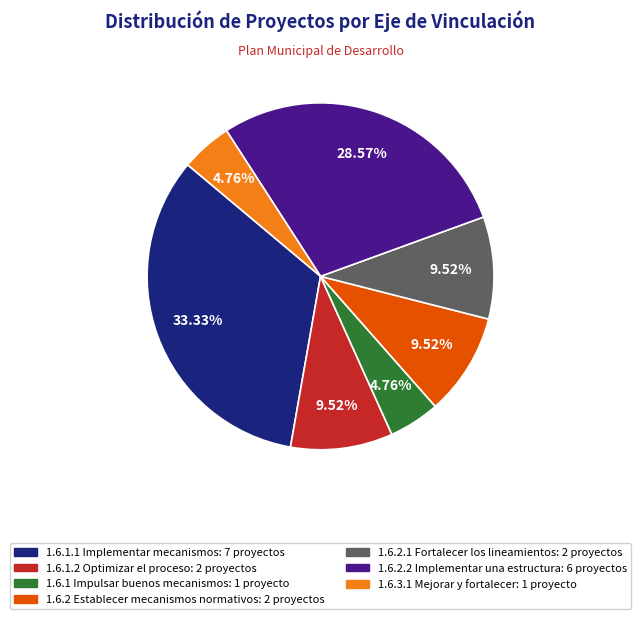

How many segments does this pie chart have?

7